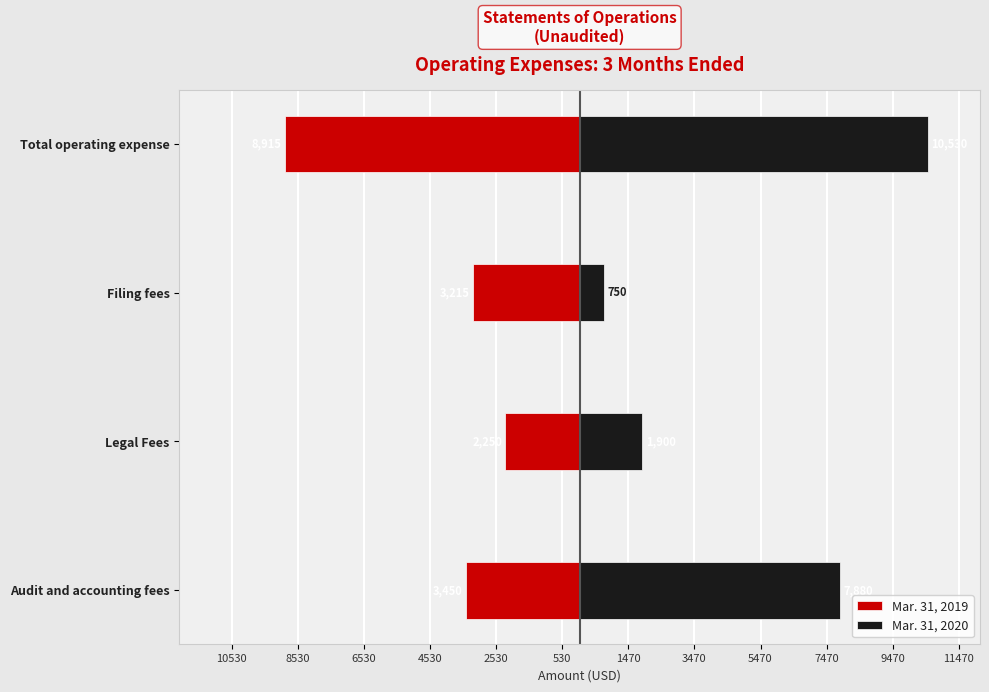

At Total operating expense, list the series in order from smallest to largest.

Mar. 31, 2019, Mar. 31, 2020